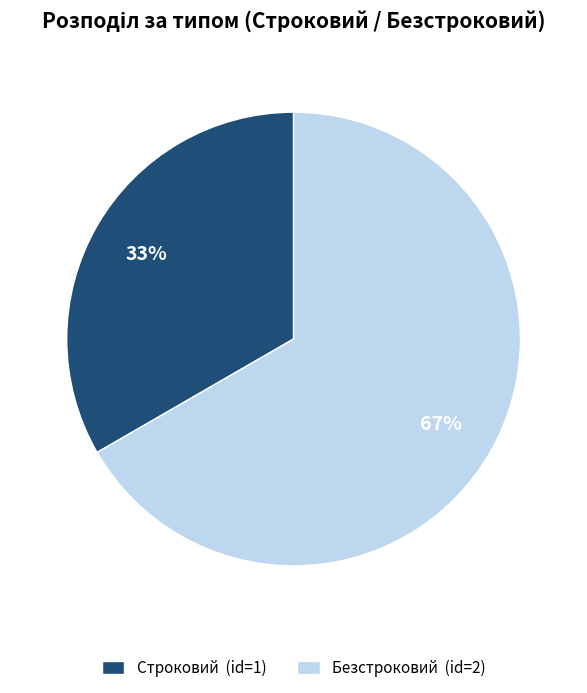

To the nearest percent, what is the average slice percentage?

50%